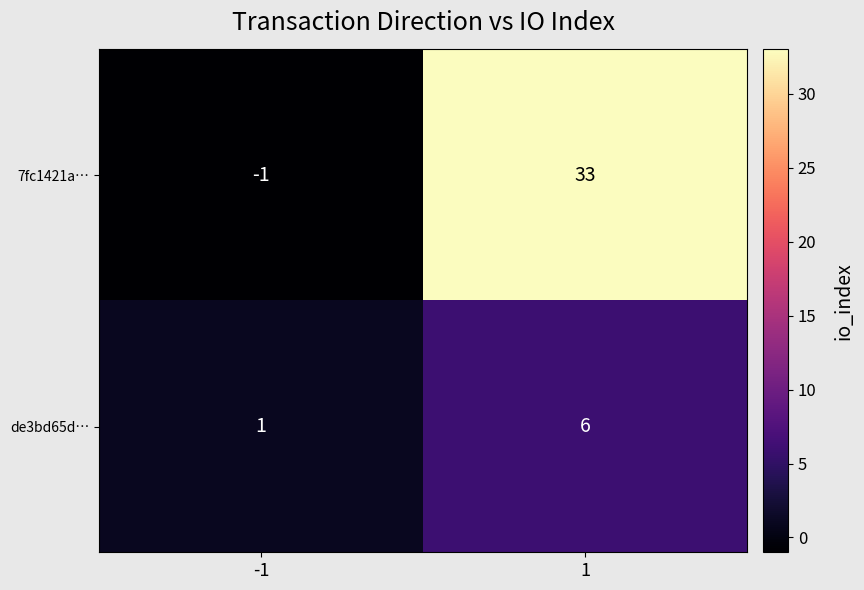

At 1, list the series in order from smallest to largest.

de3bd65d…, 7fc1421a…